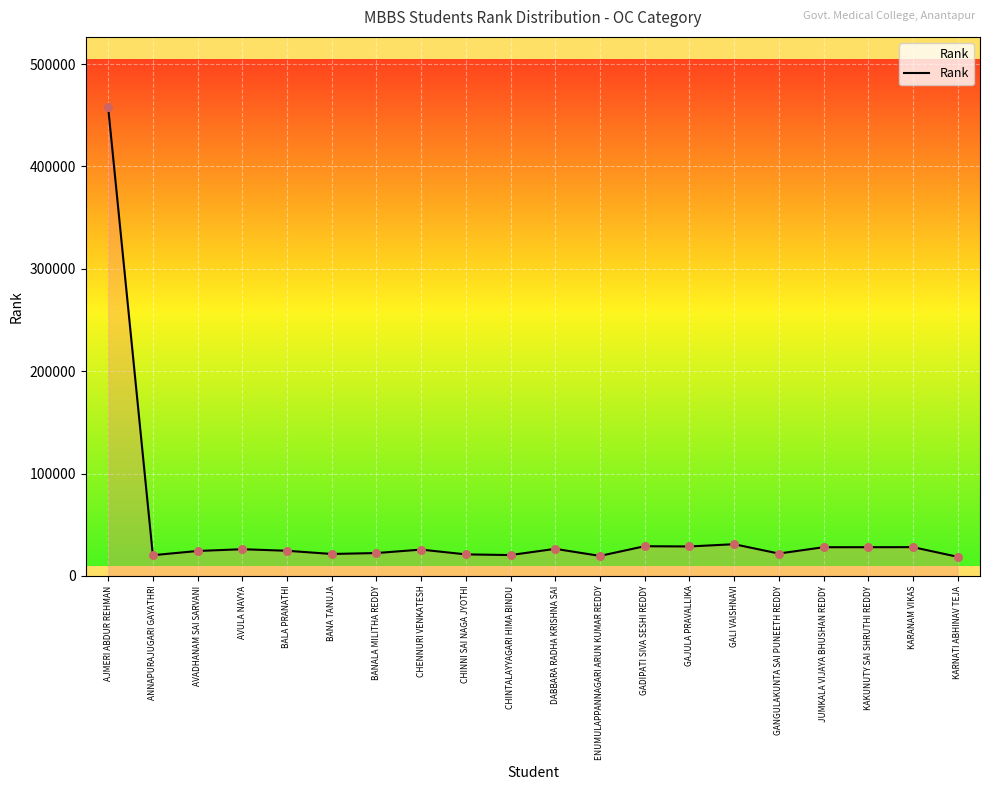

Approximately how many times larger is the value at CHENNURI VENKATESH compared to AJMERI ABDUR REHMAN?

0.1